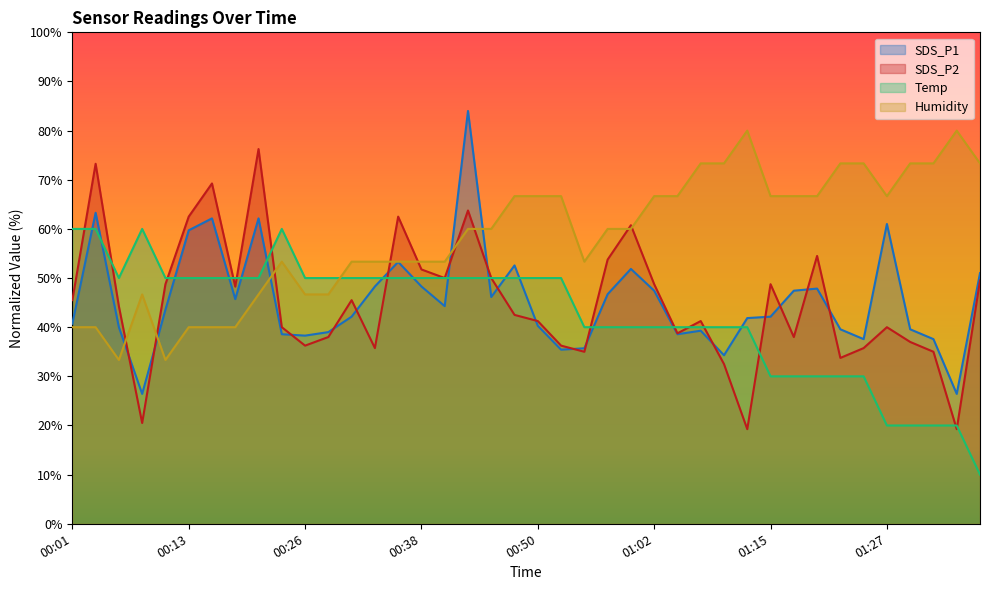

Is it true that Temp equals 73.5 at 00:16?

False